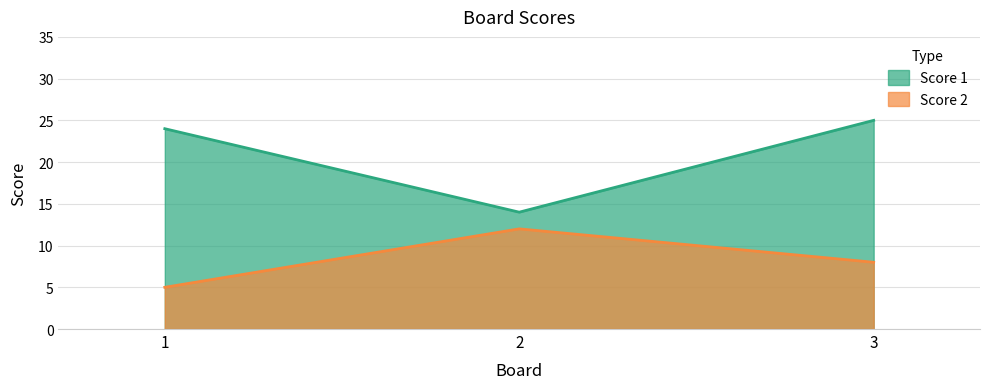

What is the difference between the highest and lowest values at 1?

19